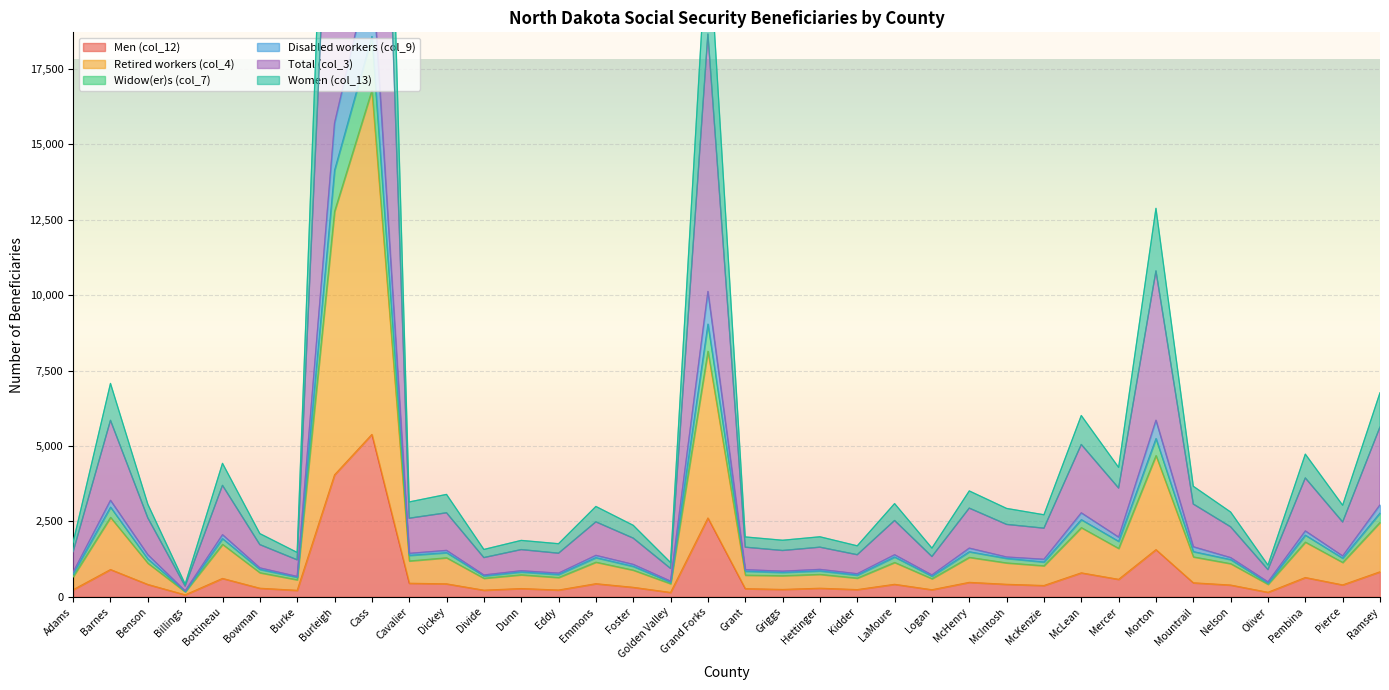

True or false: Widow(er)s (col_7) has a value of 650 at Burke.

True